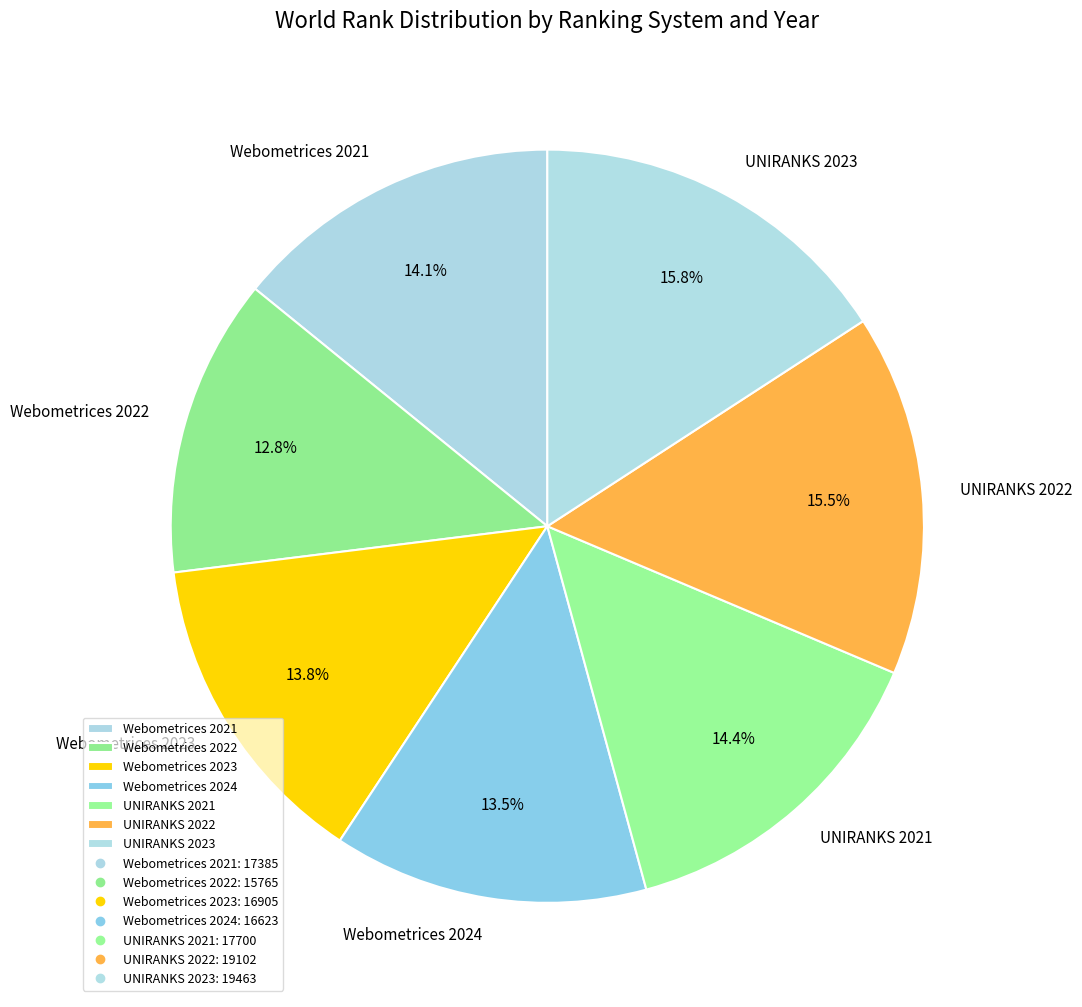

To the nearest percent, what percentage of the pie is Webometrices 2021?

14%